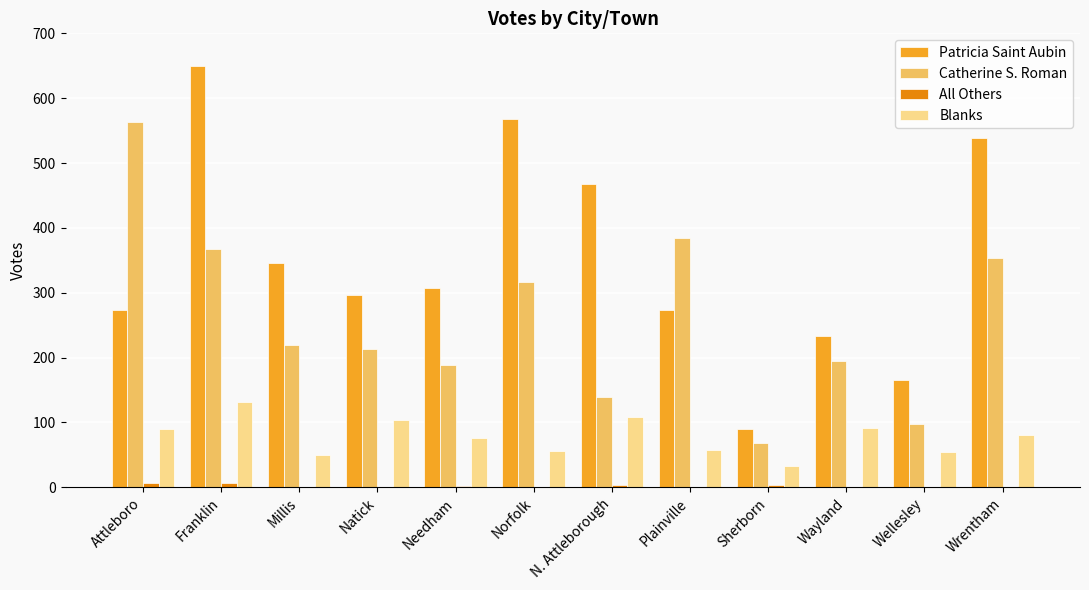

Which series changed the most between Norfolk and Wayland?

Patricia Saint Aubin